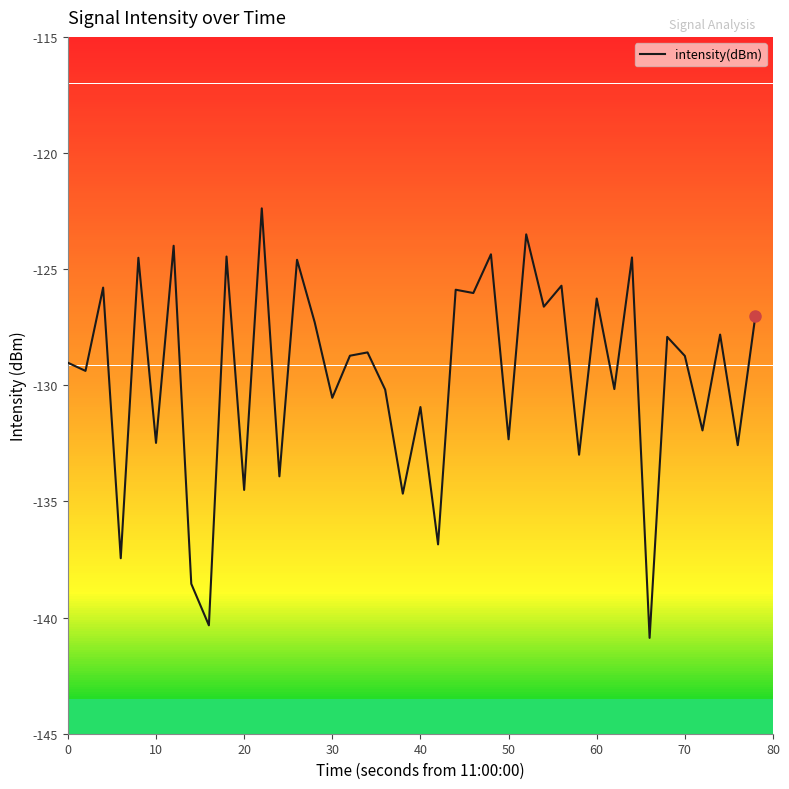

What is the maximum value shown in the chart?

-122.4